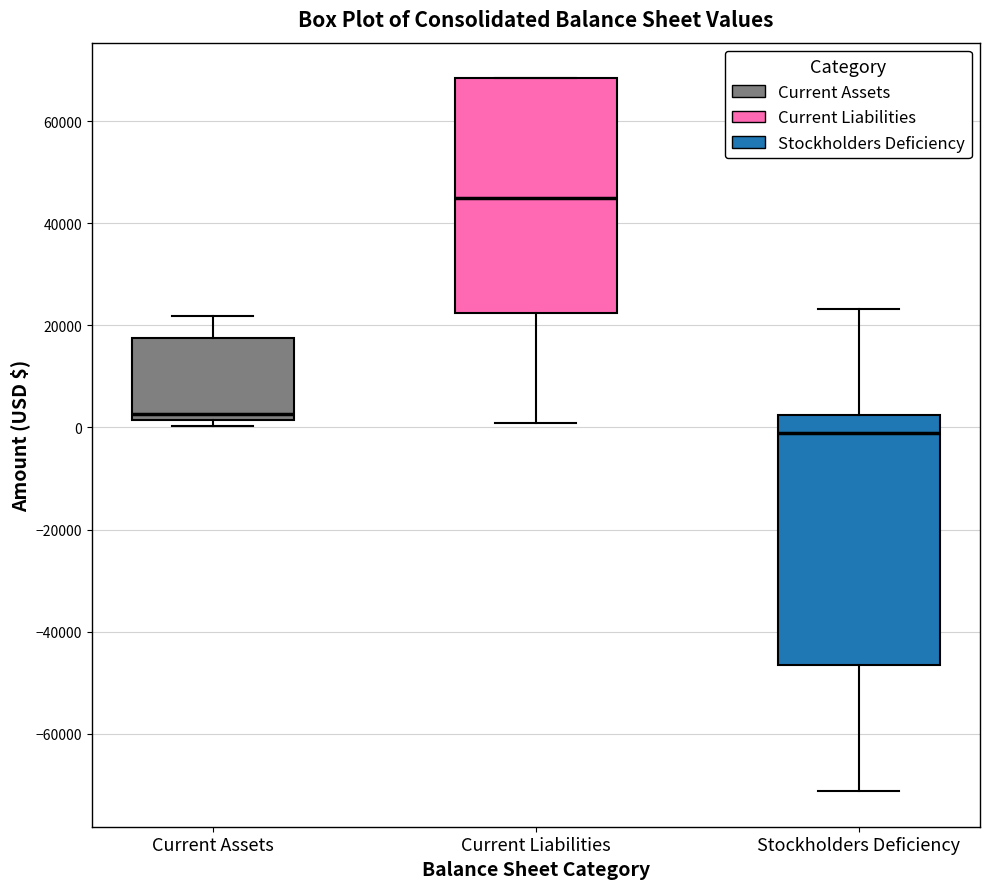

Where does the median line of the box for Stockholders Deficiency sit on the y-axis? The values are not printed on the chart, so give them approximately, as read against the axis.

-2000